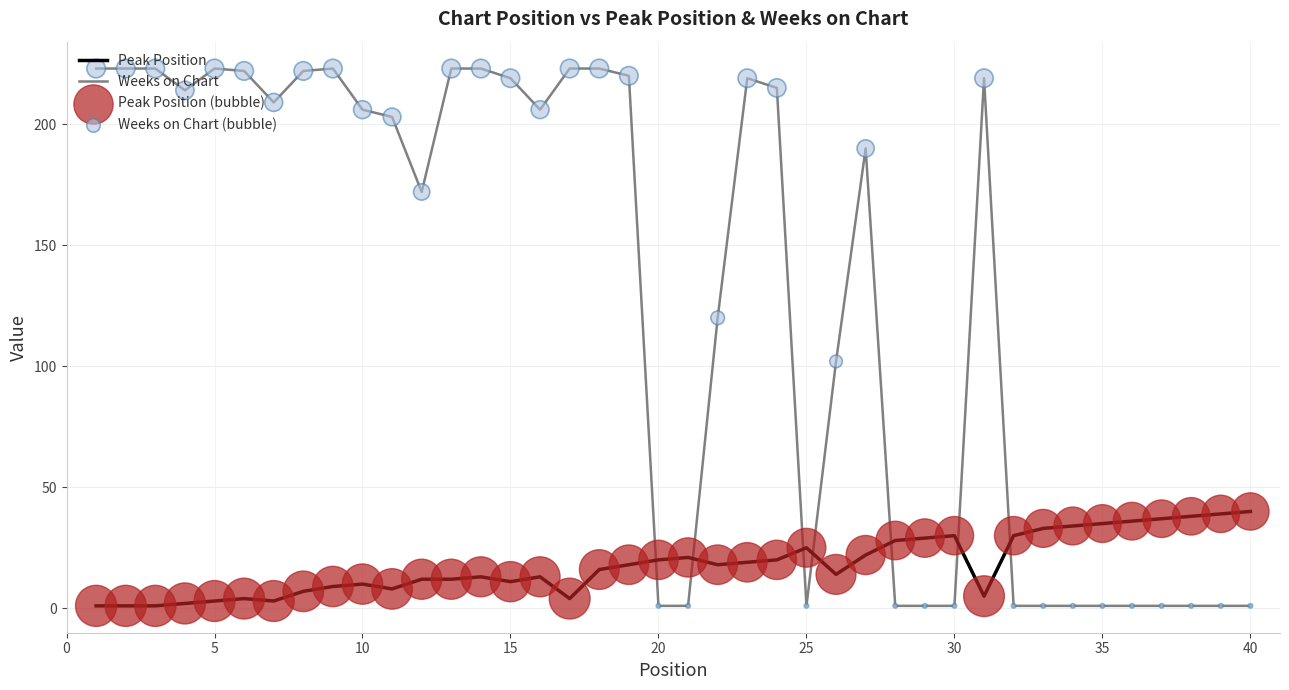

Which series has the largest total across all categories?

Weeks on Chart